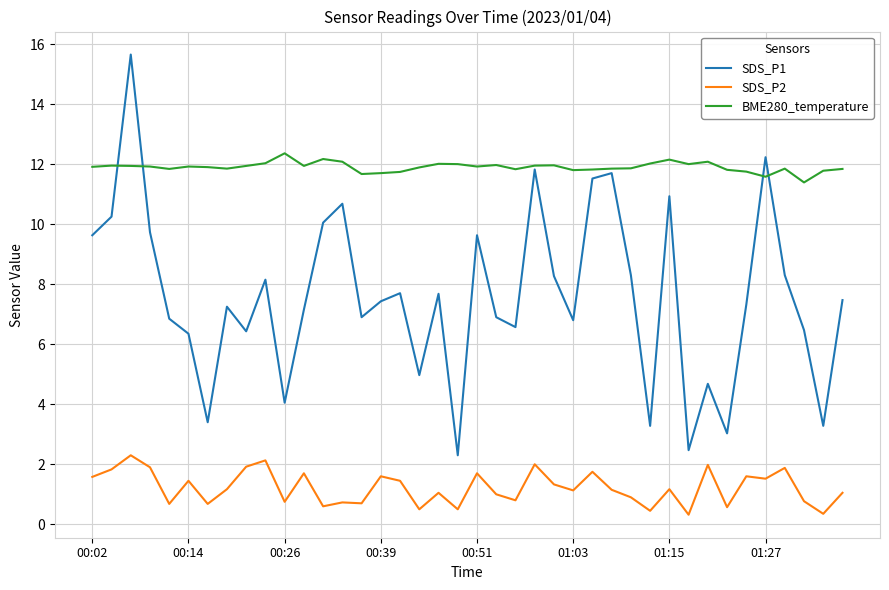

Which series has the largest range (max minus min)?

SDS_P1